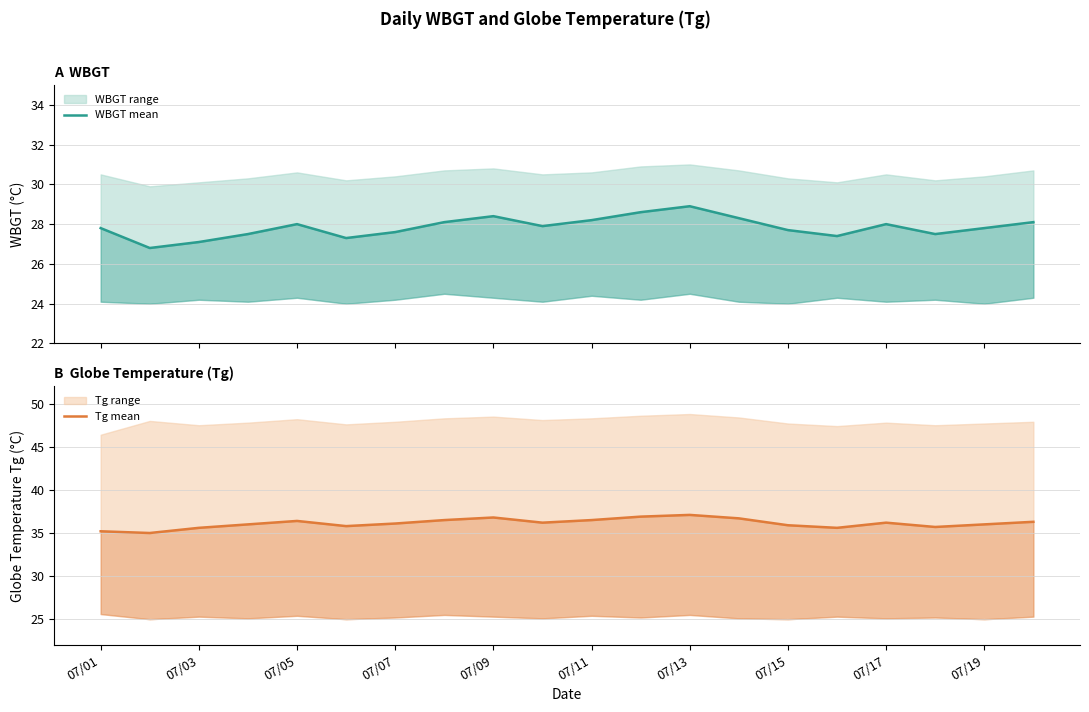

At which category does the chart reach its peak across all series?

07/13